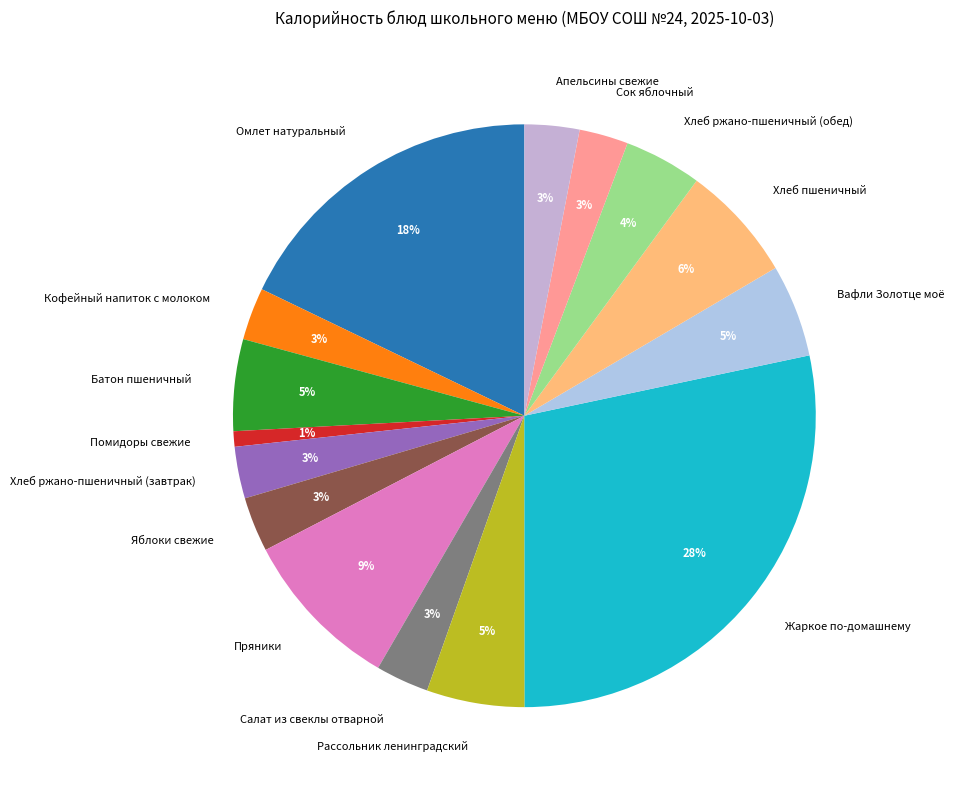

Does Салат из свеклы отварной account for over 50% of the chart?

No